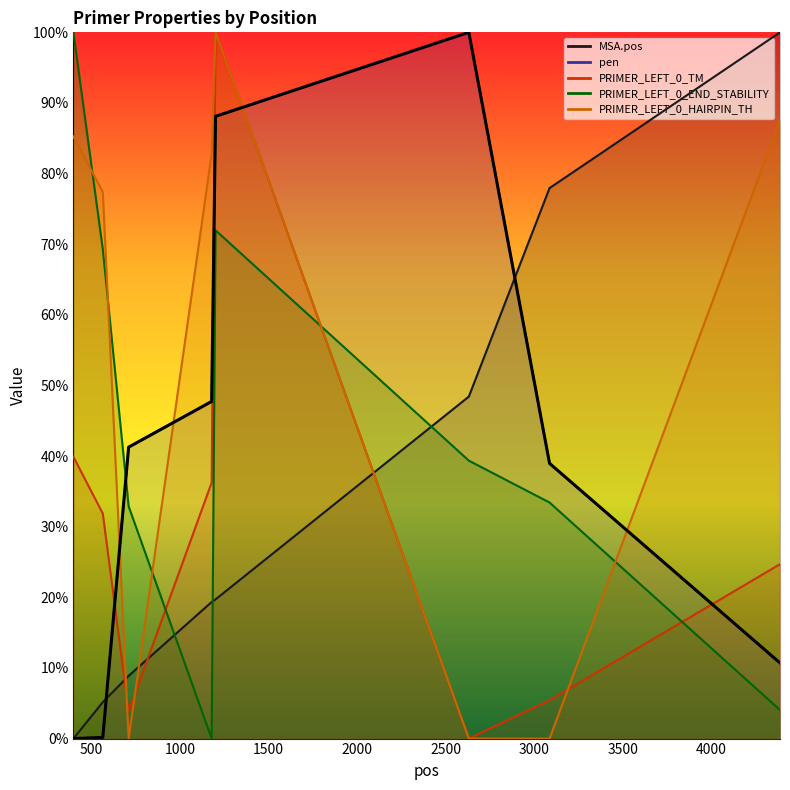

True or false: PRIMER_LEFT_0_TM and PRIMER_LEFT_0_END_STABILITY cross at least once.

True